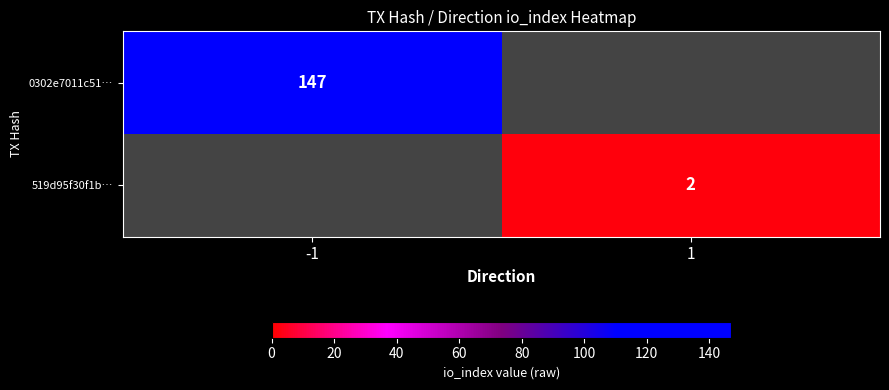

The 0302e7011c51… series shows 147 at -1. True or false?

True